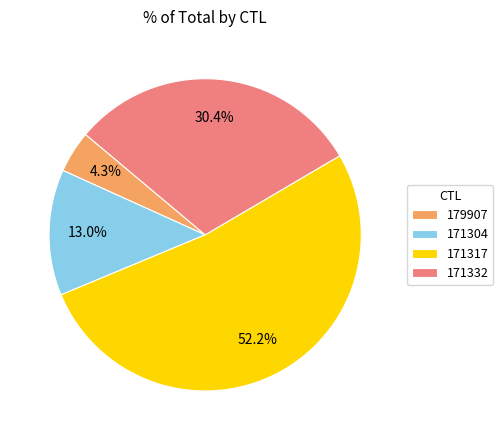

To the nearest percent, what is the difference between the largest and smallest slice percentages?

48%